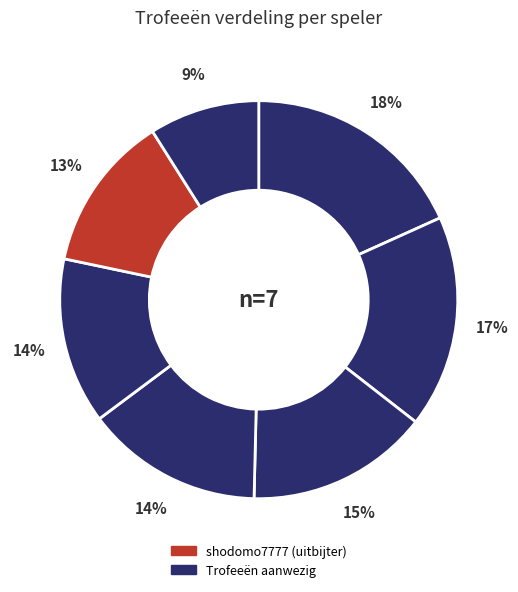

How many segments does this pie chart have?

7